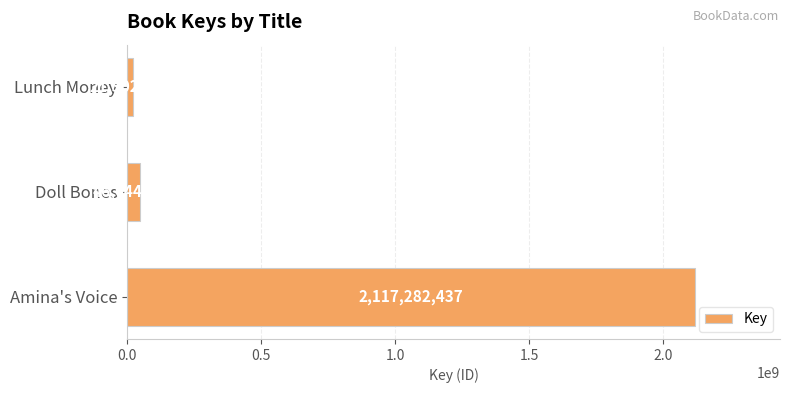

Reading bottom to top, transcribe all the data shown in this chart.

2117282437	46644544	21302725